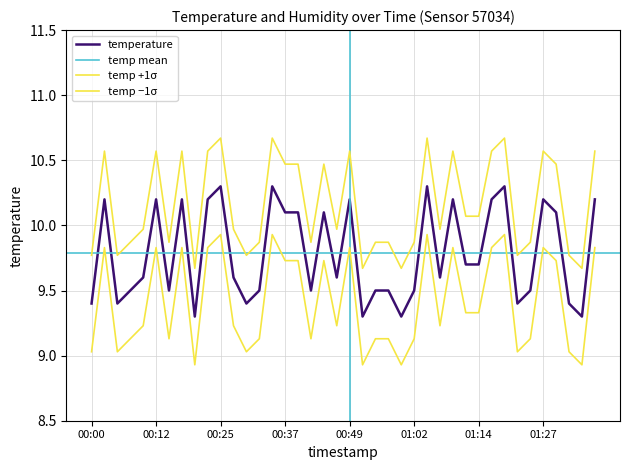

What is the change in value from 00:15 to 00:20?

-0.2